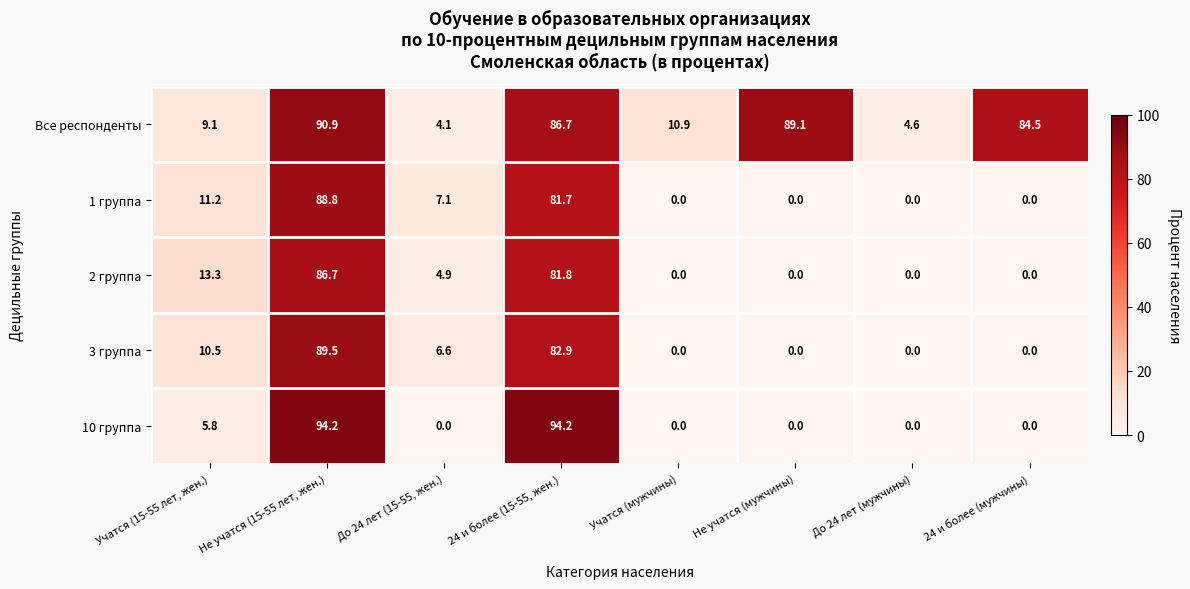

What is the maximum value for 10 группа?

94.2